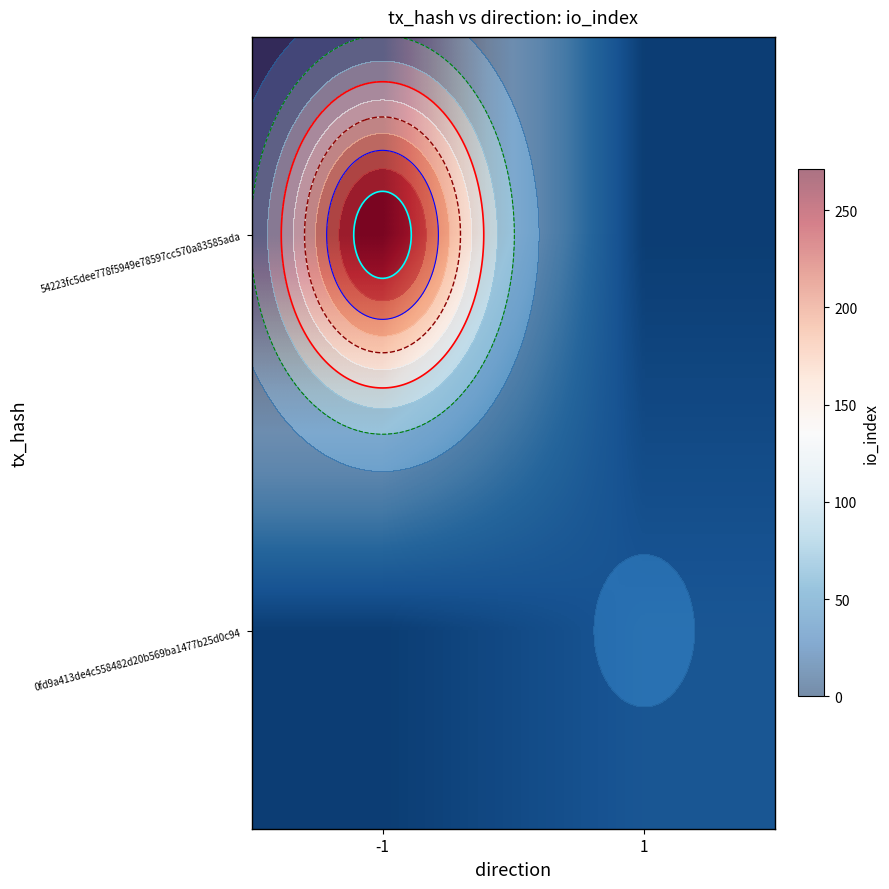

At -1, list the series in order from smallest to largest.

0fd9a413de4c558482d20b569ba1477b25d0c94, 54223fc5dee778f5949e78597cc570a83585ada